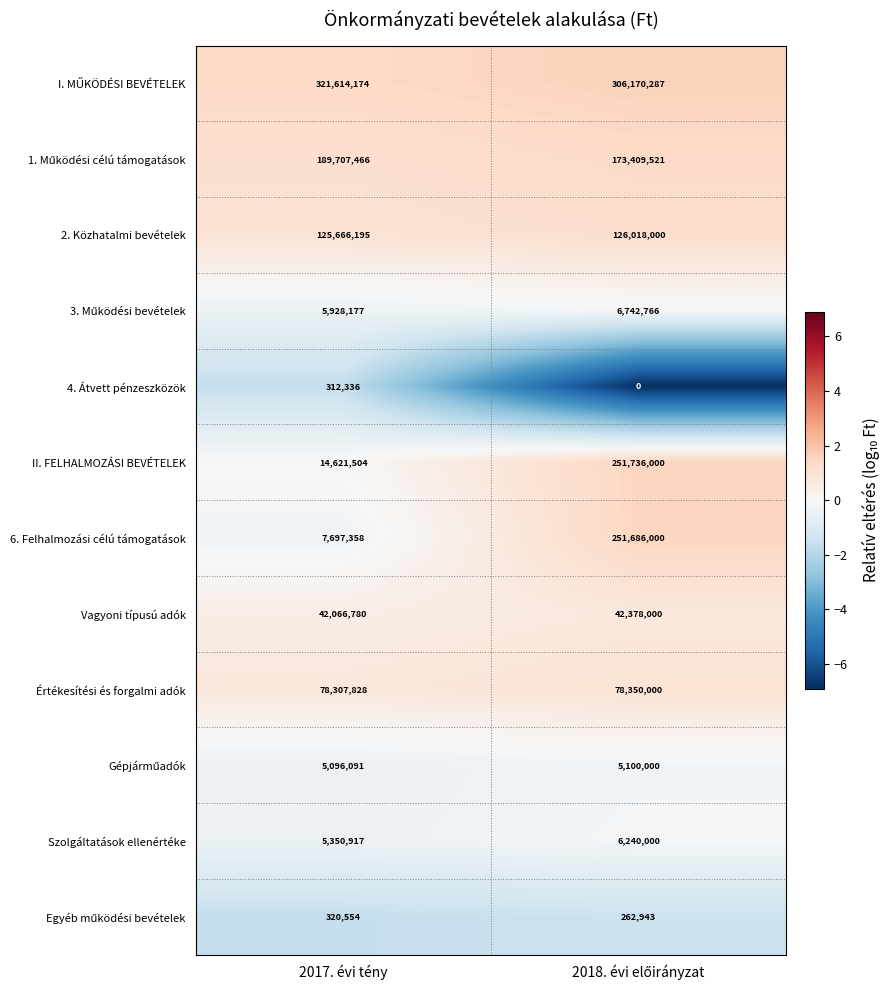

What is the spread (max minus min) of values at 2017. évi tény?

321301838